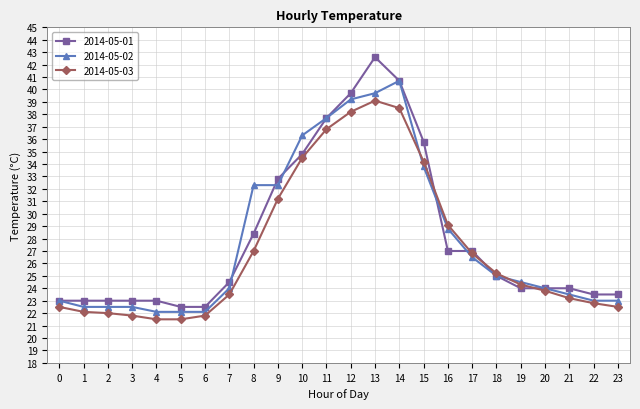

Is the value of 2014-05-03 at 6 greater than the value of 2014-05-02 at 12?

No